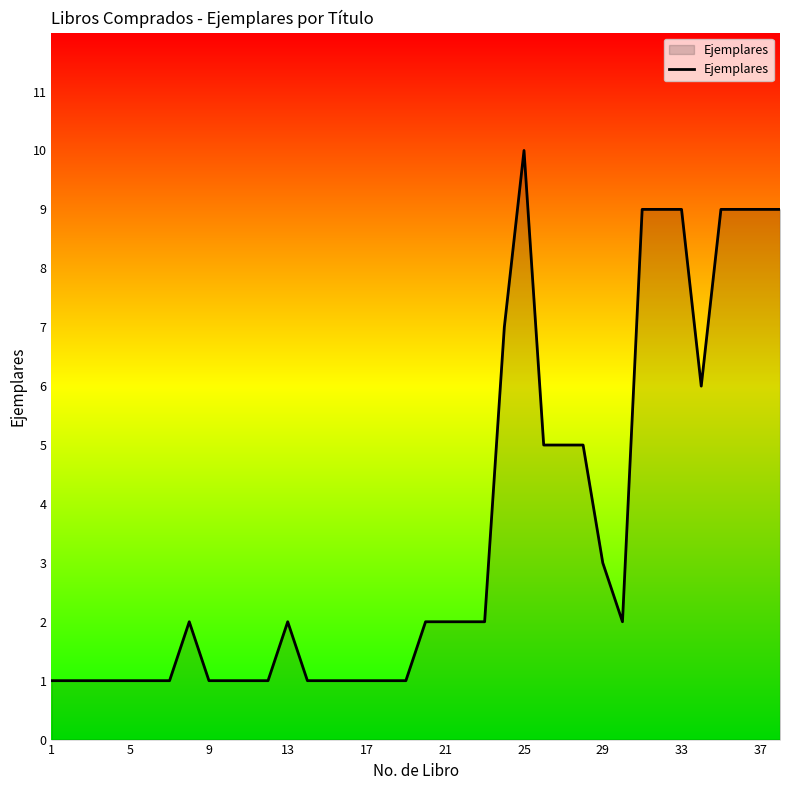

What is the greatest value displayed?

10